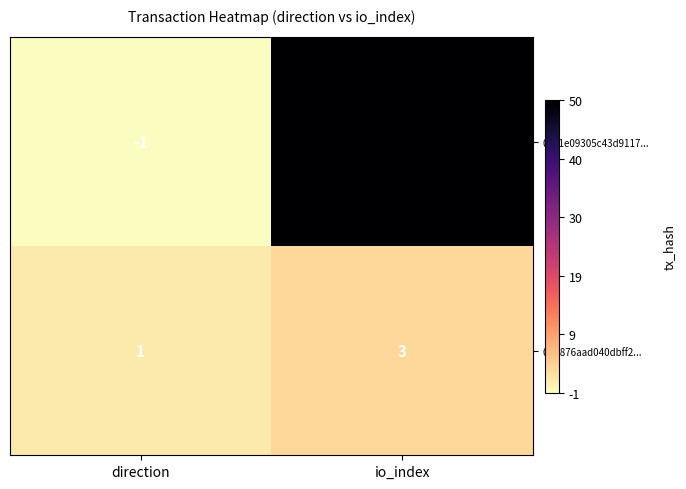

Is it true that 0101e09305c43d9117... equals 71 at io_index?

False